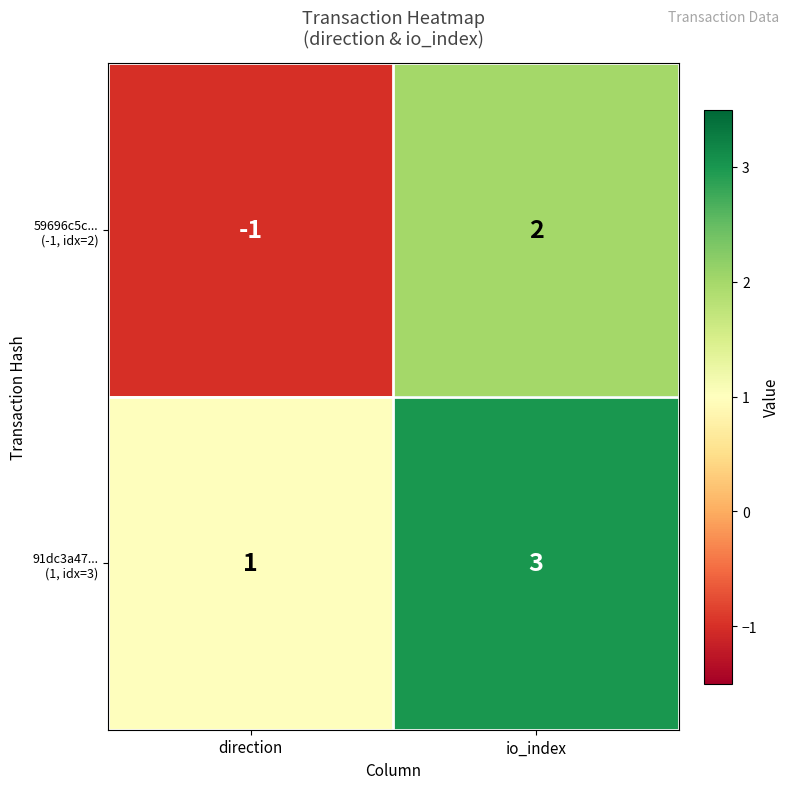

At which category is the sum across all series the highest?

io_index